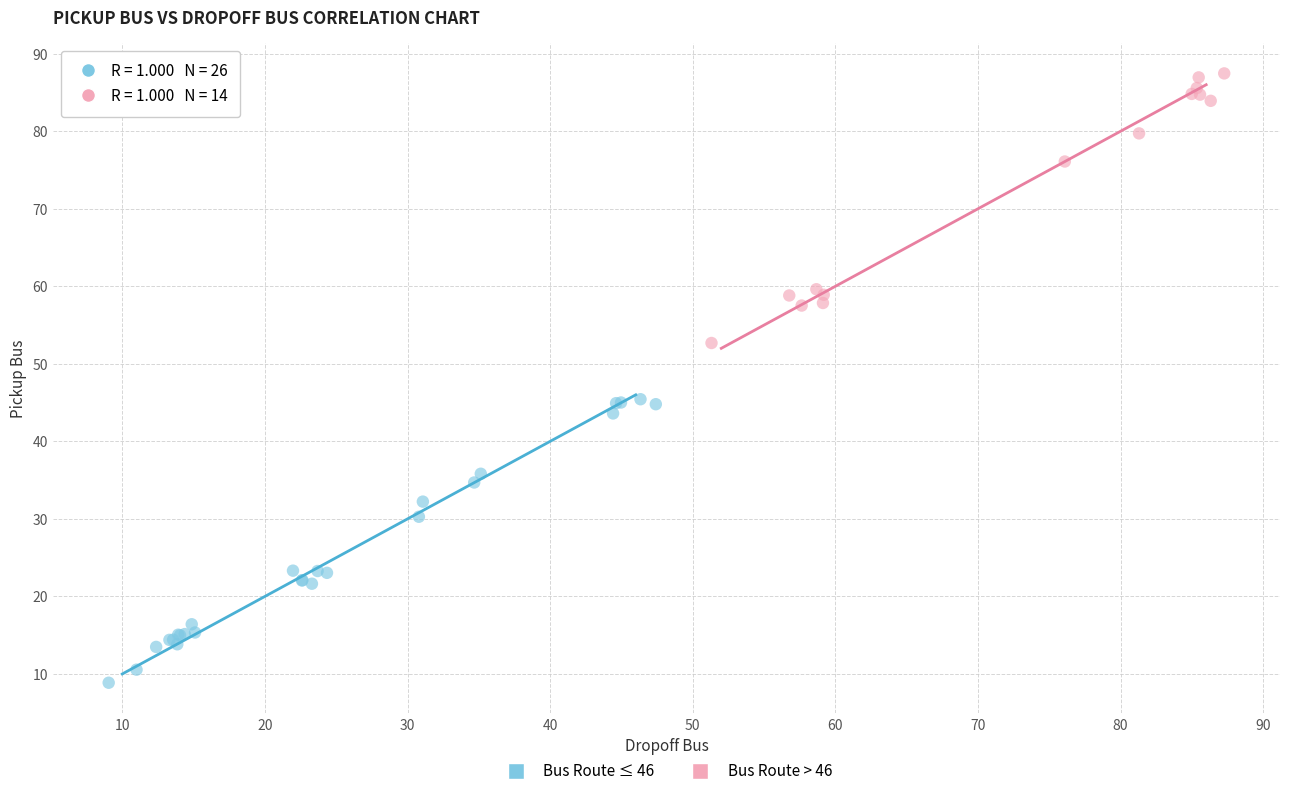

Which series contains the highest Y value?

Bus Route > 46